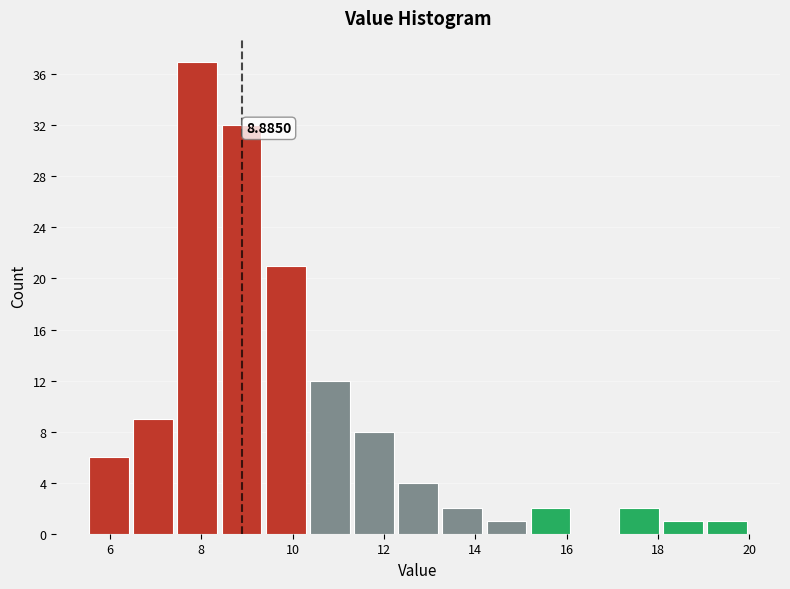

Which range on the x-axis has the tallest bar?

7.4 to 8.4